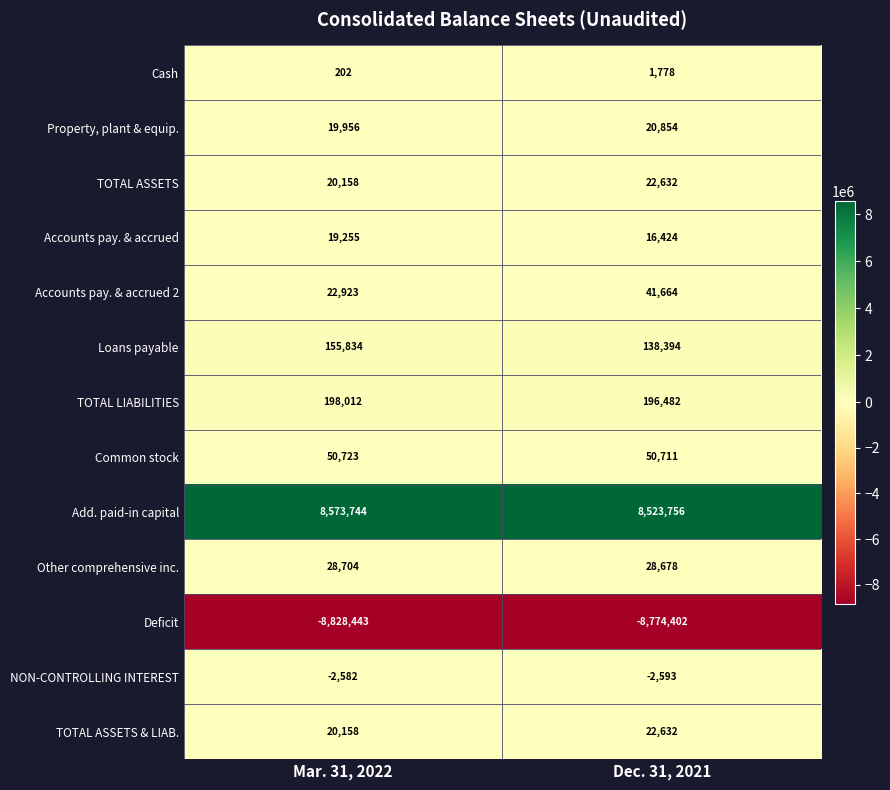

Reading left to right, what are all the values shown in this chart?

Cash: Mar. 31, 2022=202	Dec. 31, 2021=1778
Property, plant & equip.: Mar. 31, 2022=19956	Dec. 31, 2021=20854
TOTAL ASSETS: Mar. 31, 2022=20158	Dec. 31, 2021=22632
Accounts pay. & accrued: Mar. 31, 2022=19255	Dec. 31, 2021=16424
Accounts pay. & accrued 2: Mar. 31, 2022=22923	Dec. 31, 2021=41664
Loans payable: Mar. 31, 2022=155834	Dec. 31, 2021=138394
TOTAL LIABILITIES: Mar. 31, 2022=198012	Dec. 31, 2021=196482
Common stock: Mar. 31, 2022=50723	Dec. 31, 2021=50711
Add. paid-in capital: Mar. 31, 2022=8573744	Dec. 31, 2021=8523756
Other comprehensive inc.: Mar. 31, 2022=28704	Dec. 31, 2021=28678
Deficit: Mar. 31, 2022=-8828443	Dec. 31, 2021=-8774402
NON-CONTROLLING INTEREST: Mar. 31, 2022=-2582	Dec. 31, 2021=-2593
TOTAL ASSETS & LIAB.: Mar. 31, 2022=20158	Dec. 31, 2021=22632